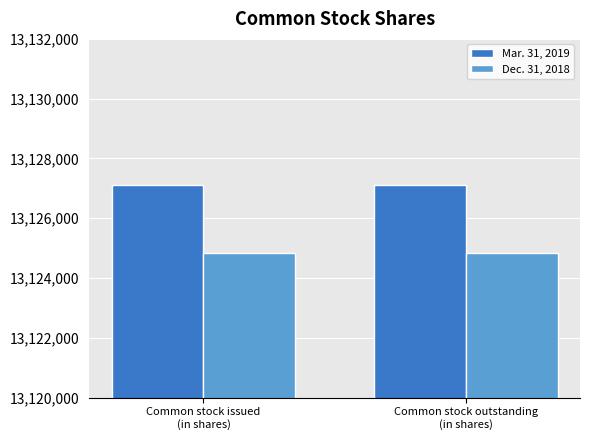

The Dec. 31, 2018 series shows 18959703 at Common stock outstanding
(in shares). True or false?

False